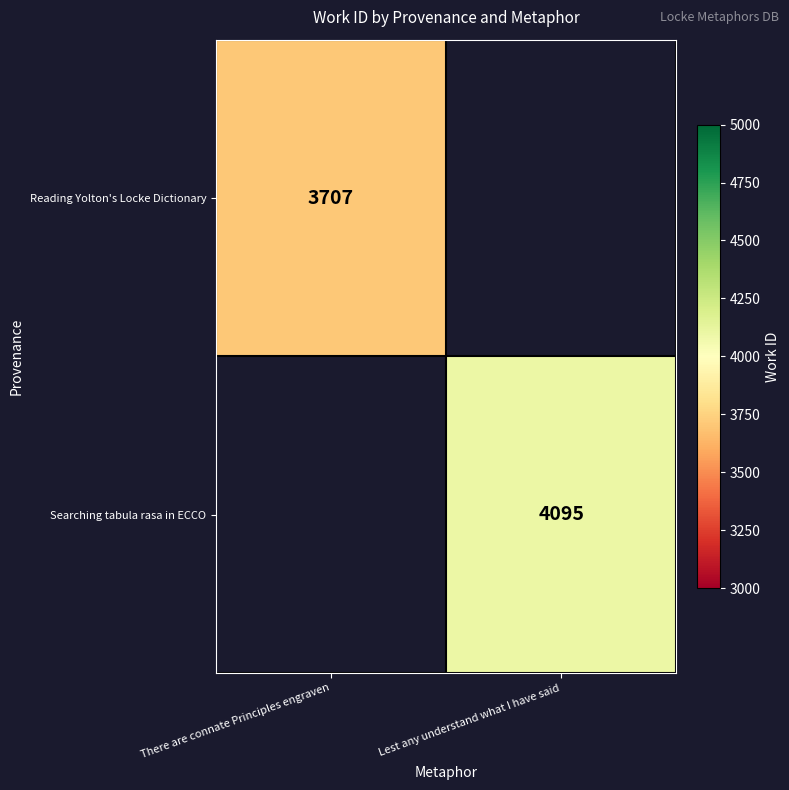

Is it true that Reading Yolton's Locke Dictionary equals 3707 at There are connate Principles engraven?

True